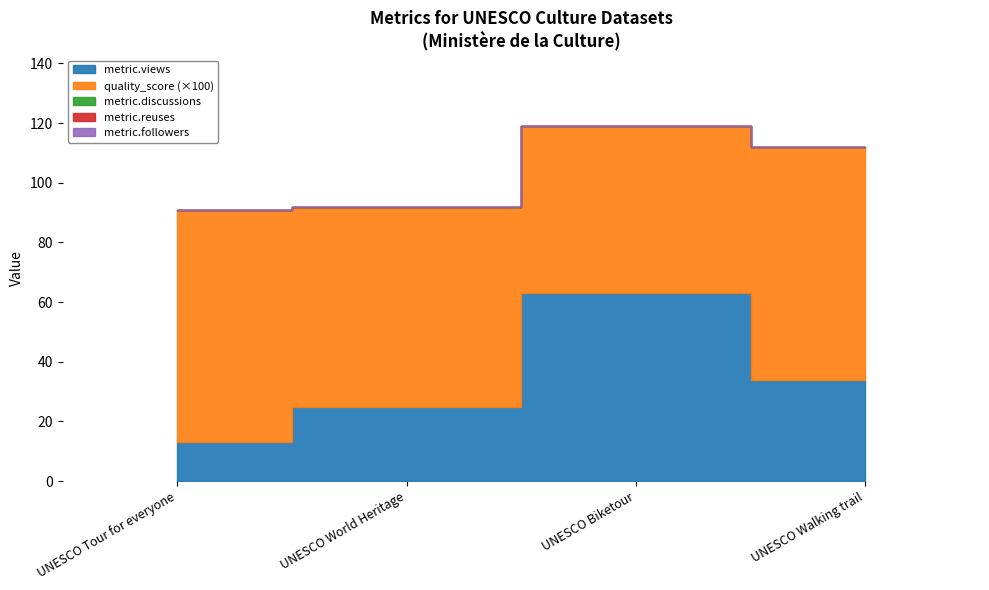

True or false: metric.discussions has more than 0 interior local peaks.

False